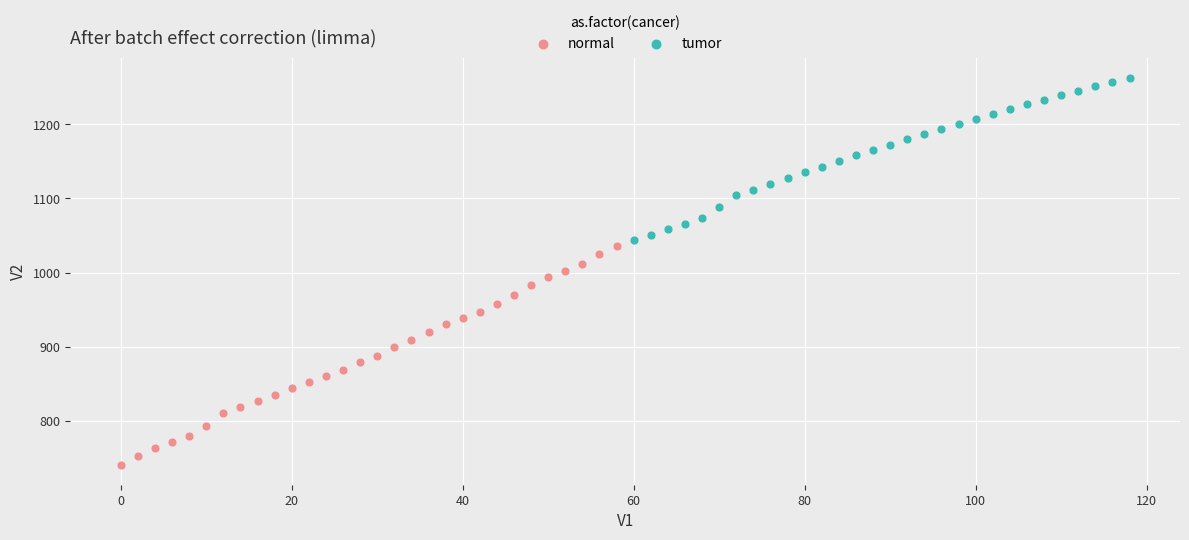

Which series contains the lowest Y value?

normal